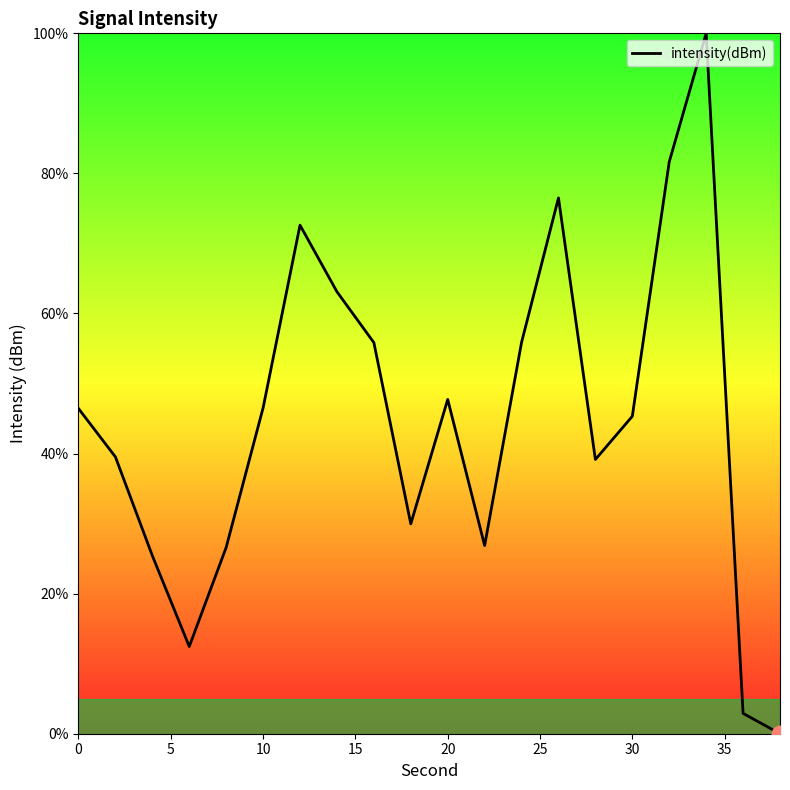

What is the greatest value displayed?

100.0